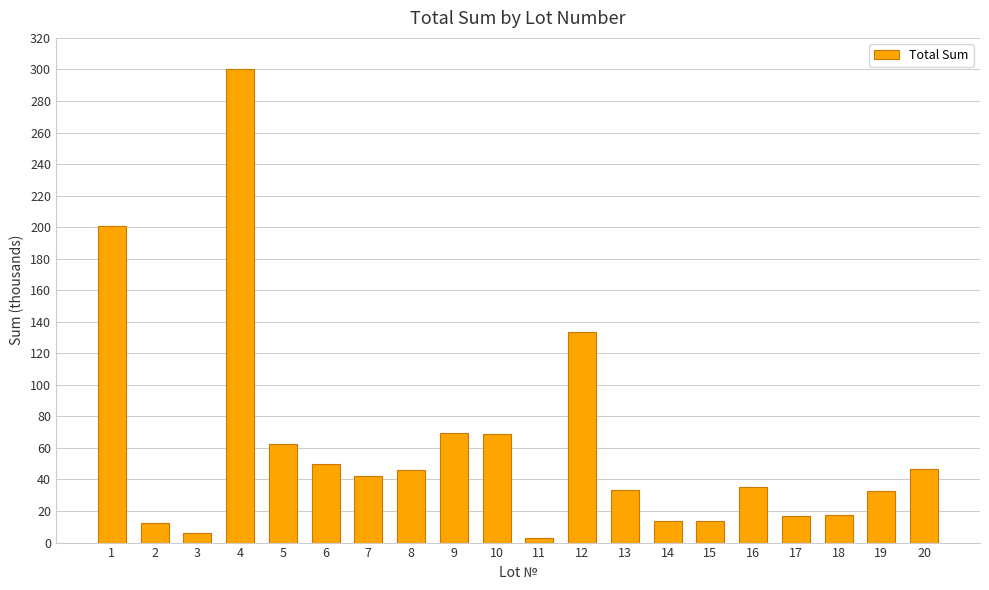

True or false: the data shows 48.0 at 19.

False